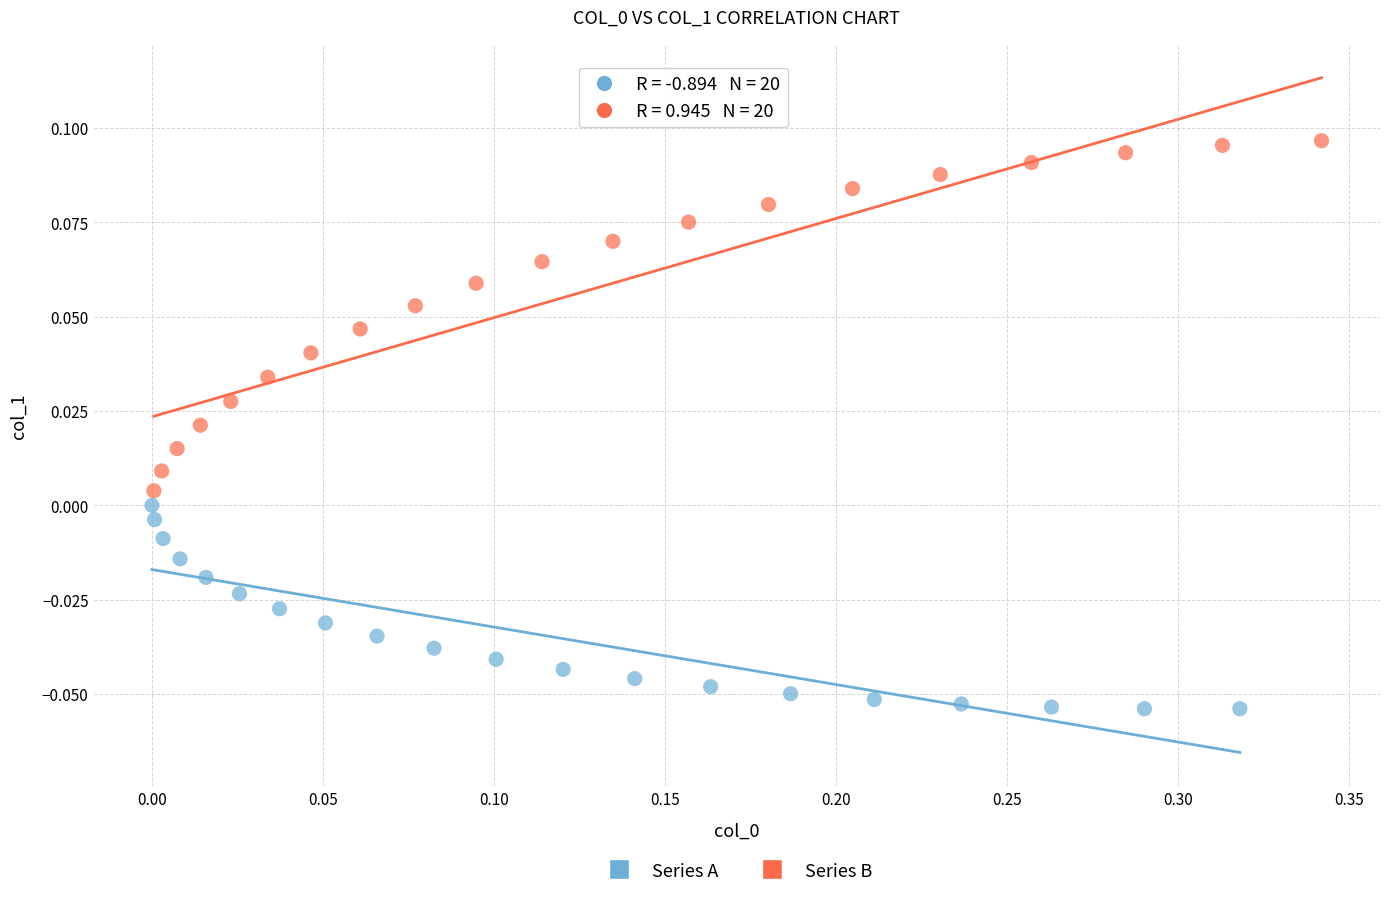

Which series has the largest Y range (max minus min)?

Series B